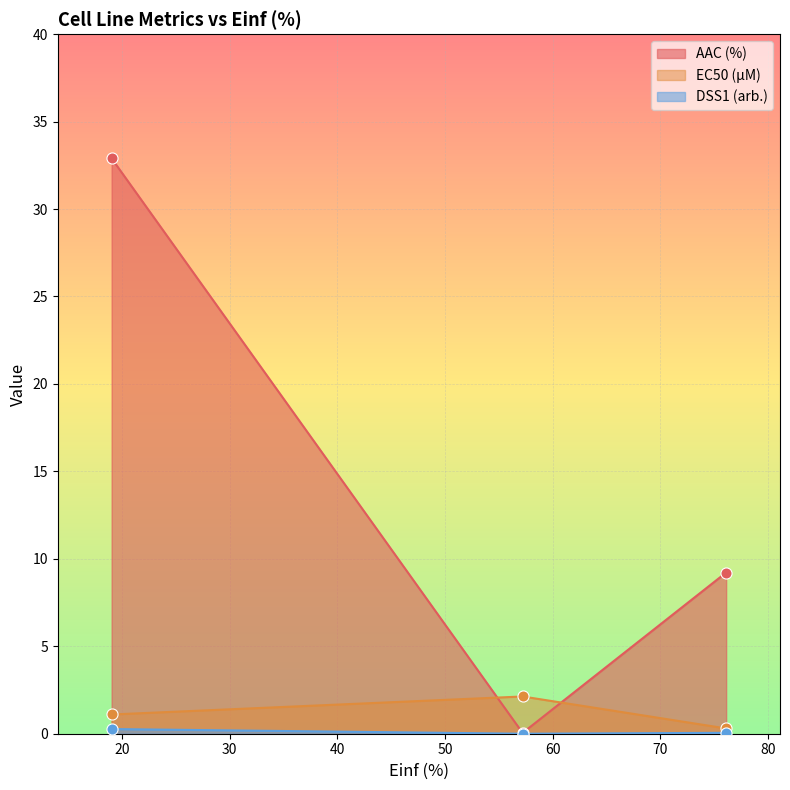

True or false: EC50 (µM) has a value of 0.2 at 76.101.

False